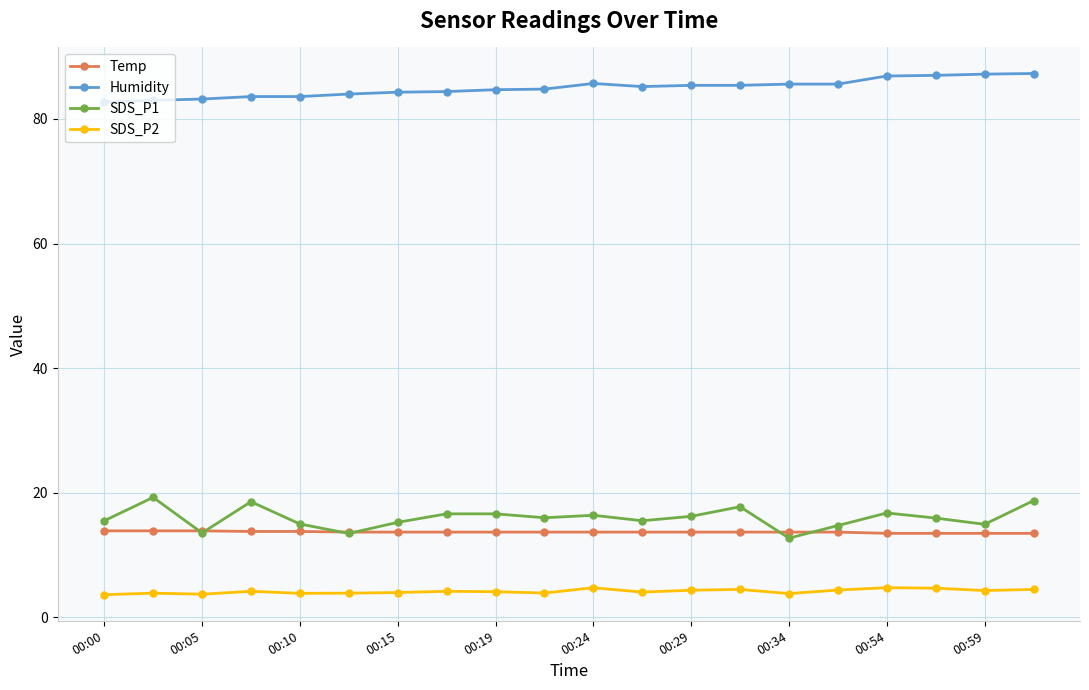

What is the highest value of the Humidity series?

87.3